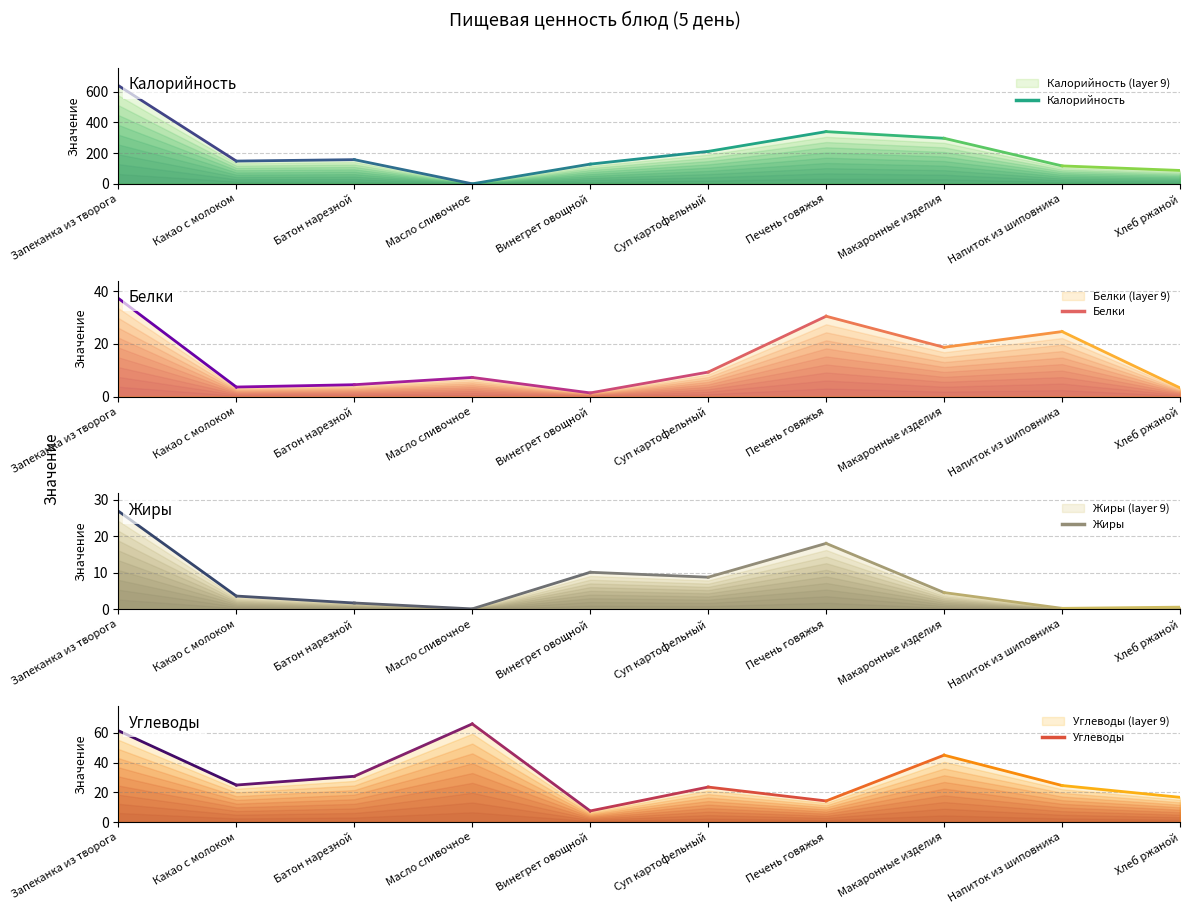

What is the difference between the highest and lowest values at Хлеб ржаной?

86.4